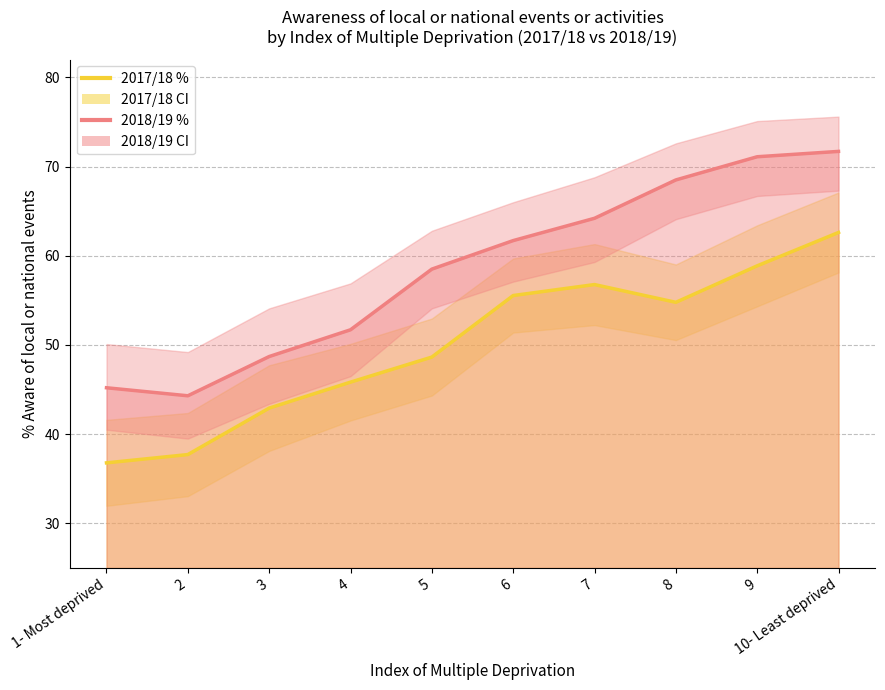

Rank the series at 9 from lowest to highest value.

2017/18 %, 2018/19 %